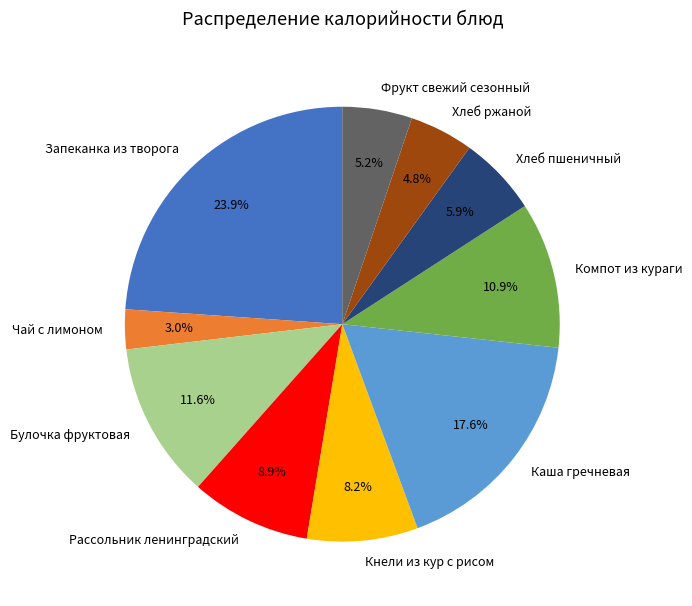

What percentage is NOT represented by Компот из кураги?

89.1%